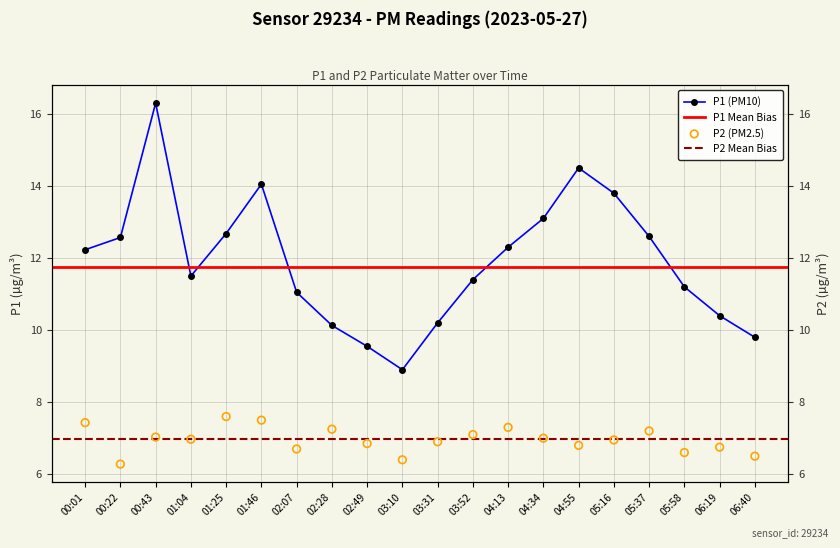

Which series has the widest spread of Y values?

P1